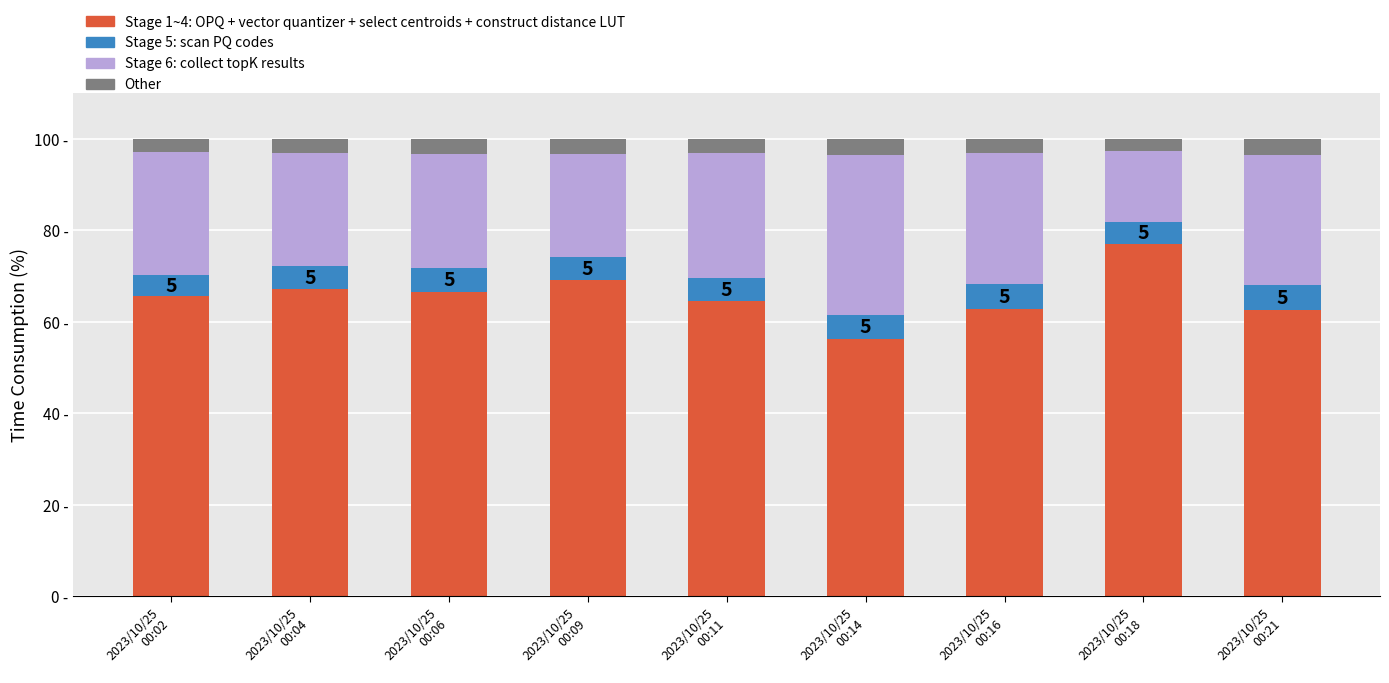

Are the bars grouped side by side (vs. stacked)?

No